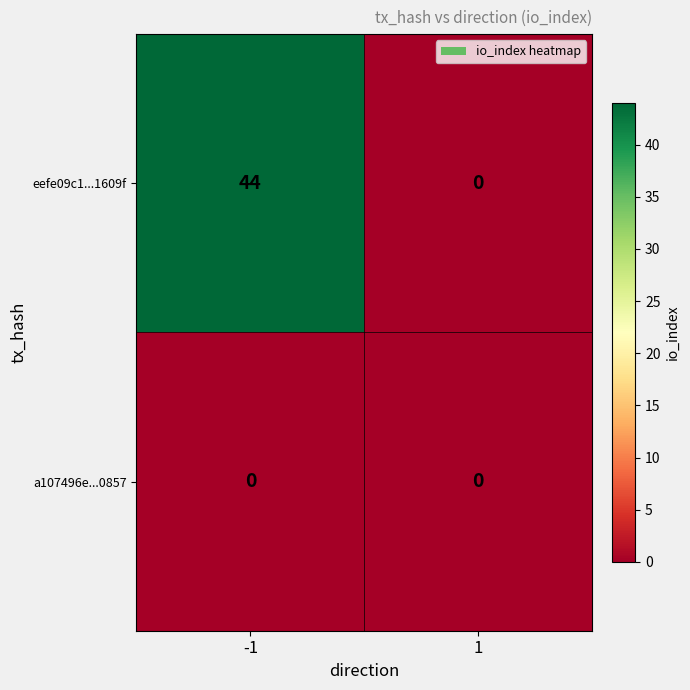

Reading left to right, what are all the values shown in this chart?

eefe09c1...1609f: 44	0
a107496e...0857: 0	0